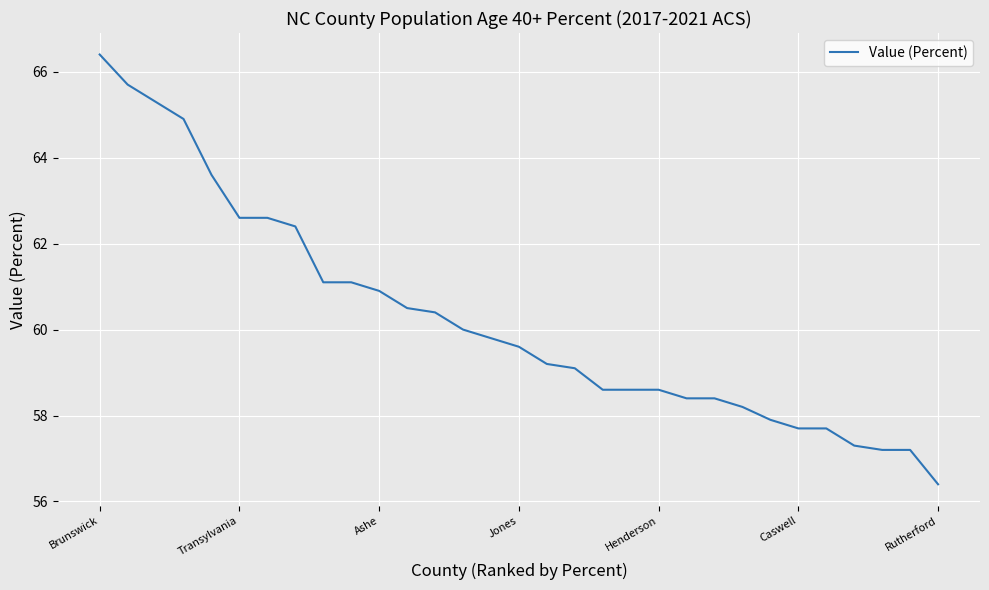

What is the minimum value shown in the chart?

56.4